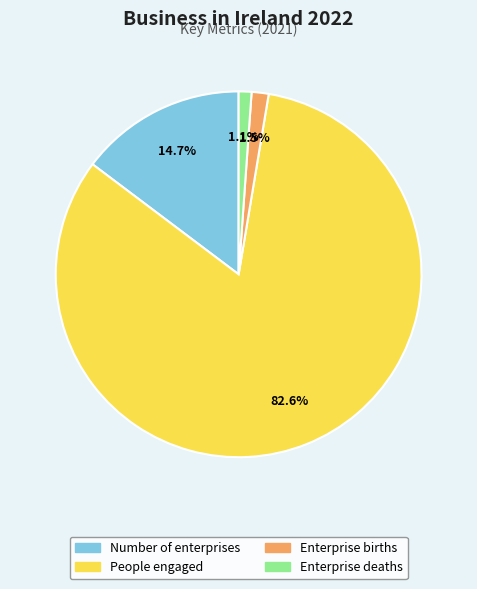

Combined, do Enterprise deaths and Enterprise births account for over 50%?

No